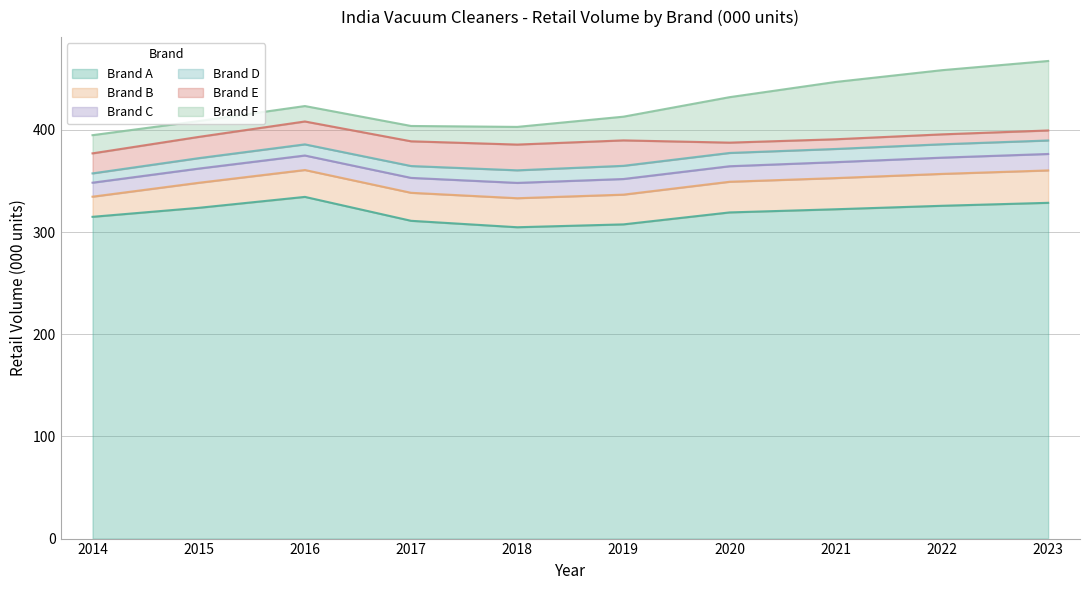

What is the approximate value of Brand E at 2023?

9.8